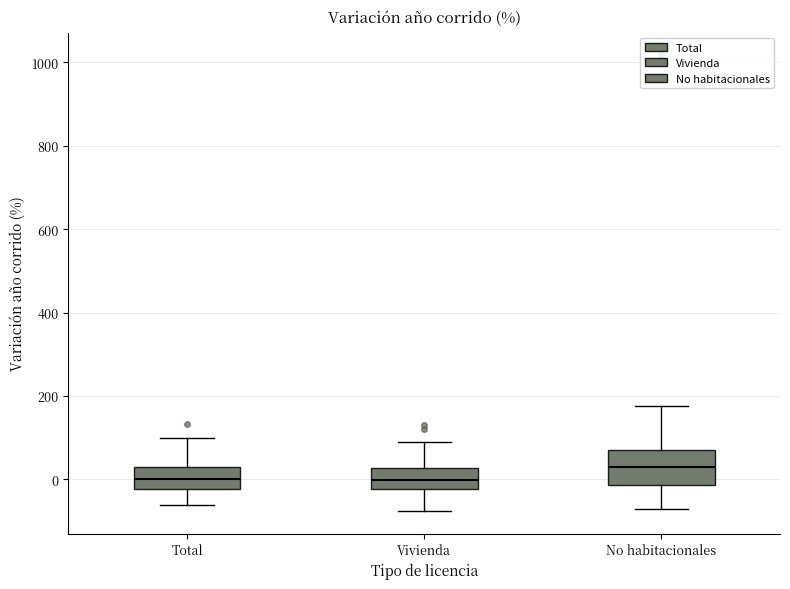

Reading left to right, transcribe this box plot: for each box, give where its median line is, the range the box spans, and where its two whiskers end, as read against the y-axis. The values are not printed on the chart, so give them approximately, as read against the axis.

Total: median 0, box -20 to 20, whiskers -60 to 100
Vivienda: median 0, box -20 to 20, whiskers -80 to 100
No habitacionales: median 20, box -20 to 60, whiskers -80 to 180